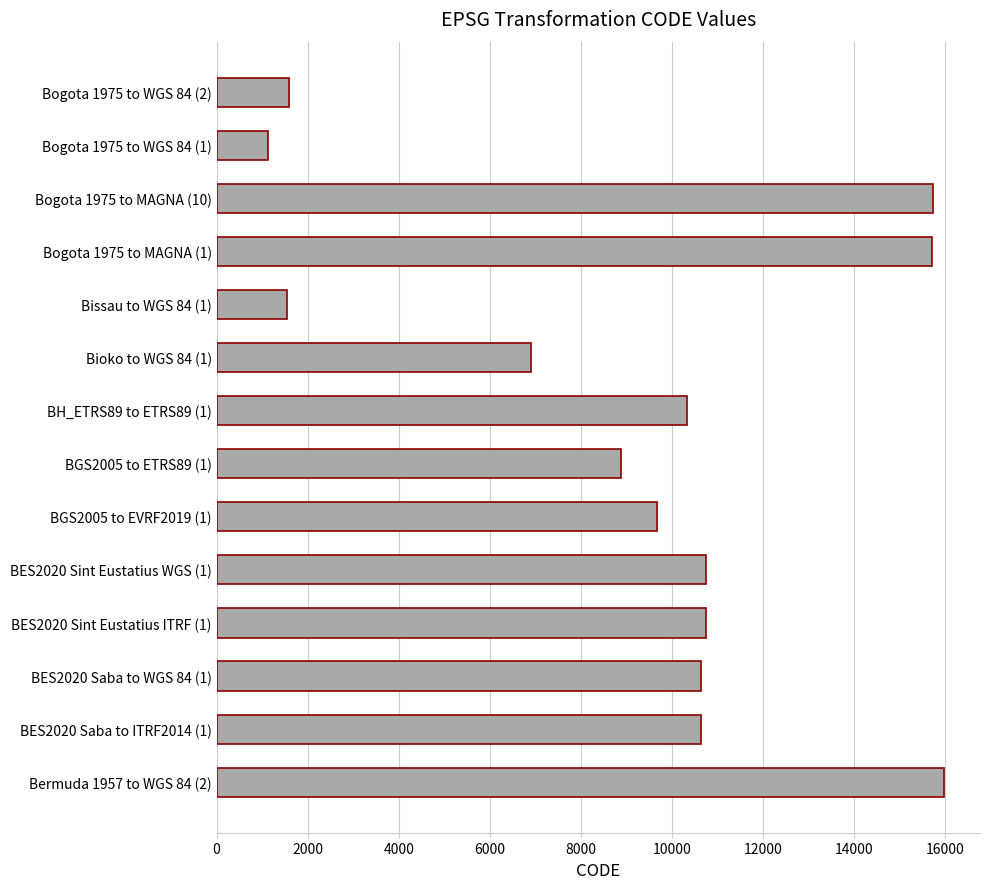

Which has a higher value, BES2020 Sint Eustatius WGS (1) or Bioko to WGS 84 (1)?

BES2020 Sint Eustatius WGS (1)